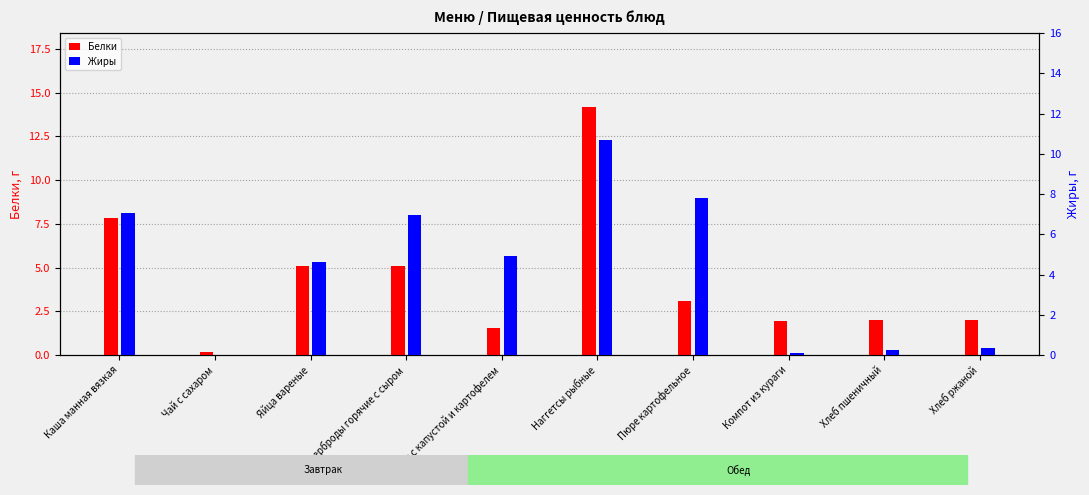

True or false: Жиры has a value of 0.2 at Компот из кураги.

False